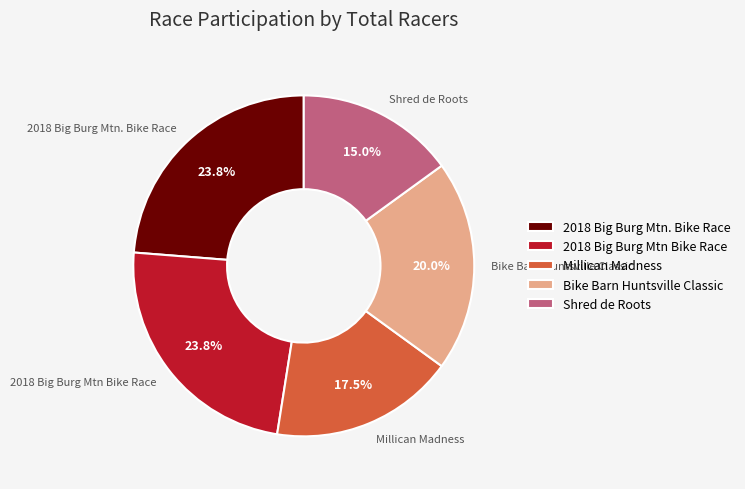

Which slice is the smallest?

Shred de Roots